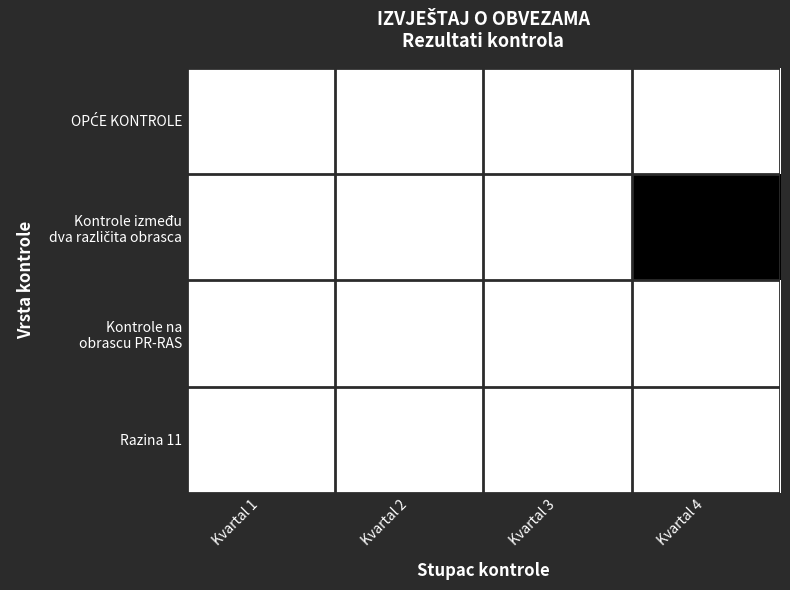

At which category is the sum across all series the highest?

Kvartal 4